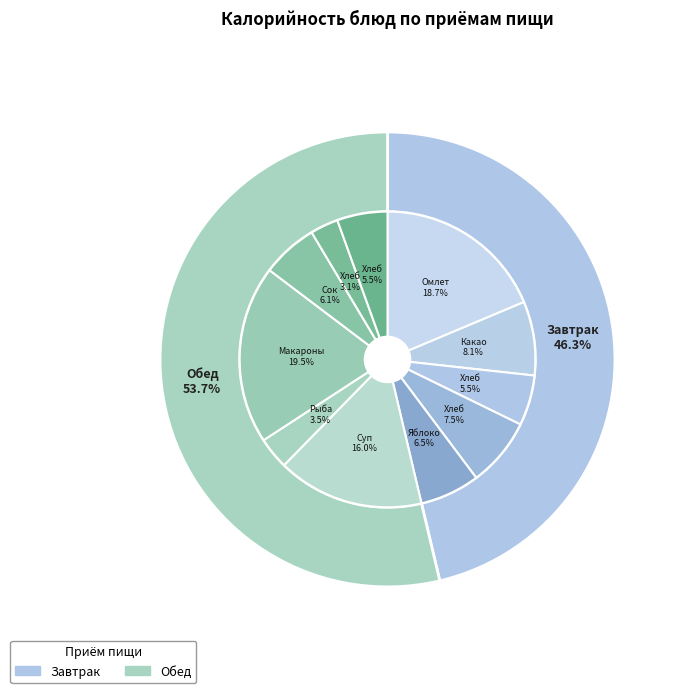

To the nearest percent, what percentage of the pie is Какао?

8%